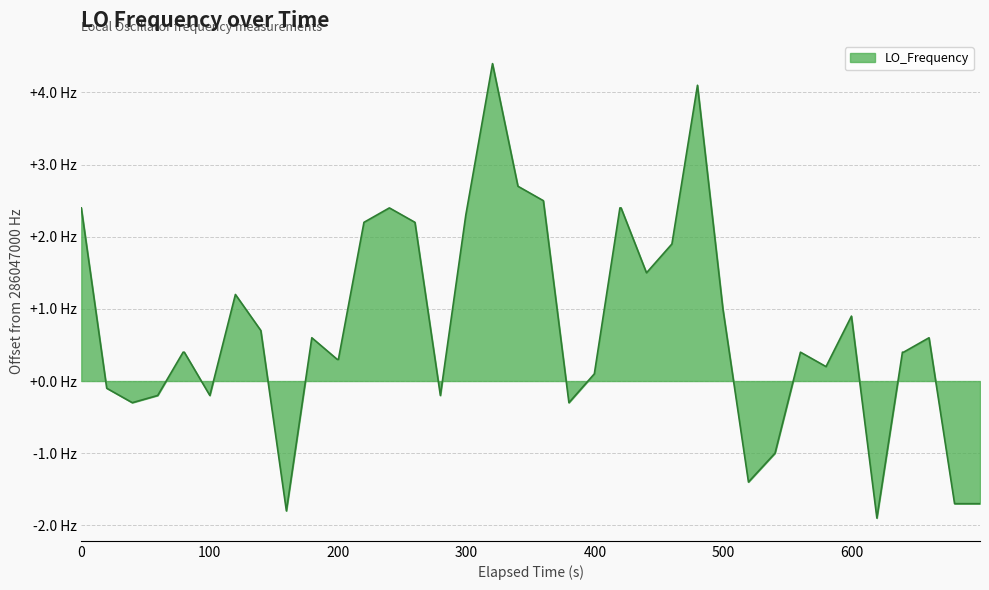

What is the minimum value shown in the chart?

-1.9